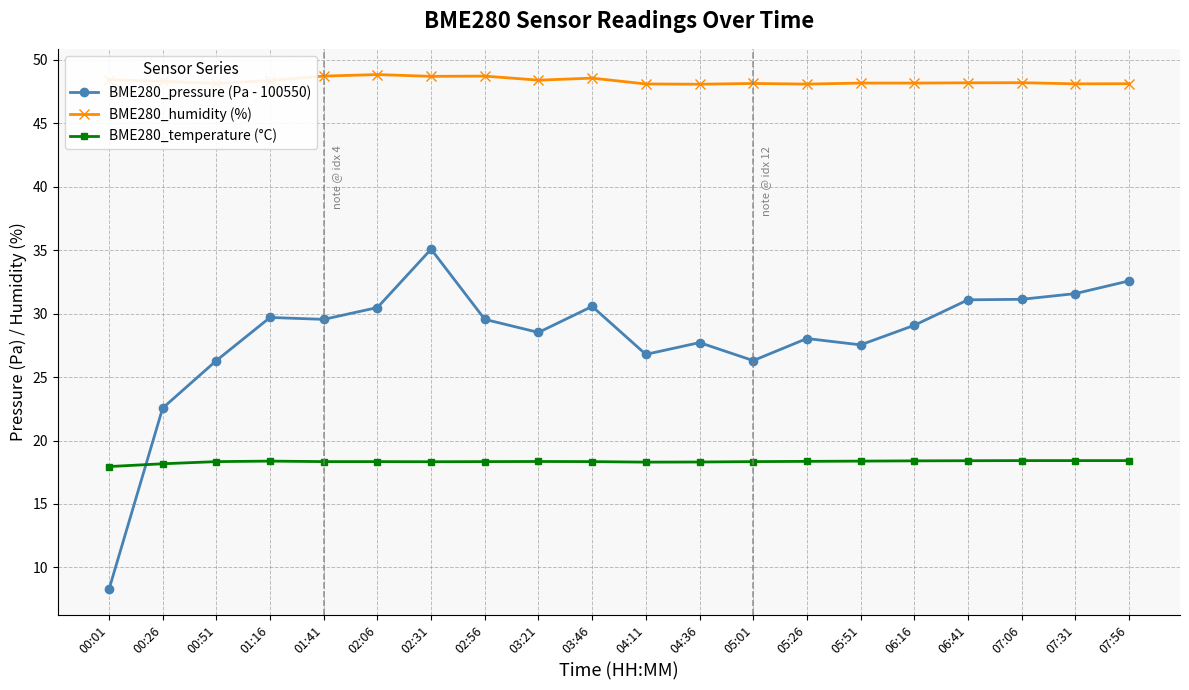

What is the label of the 5th point from the right?

06:16